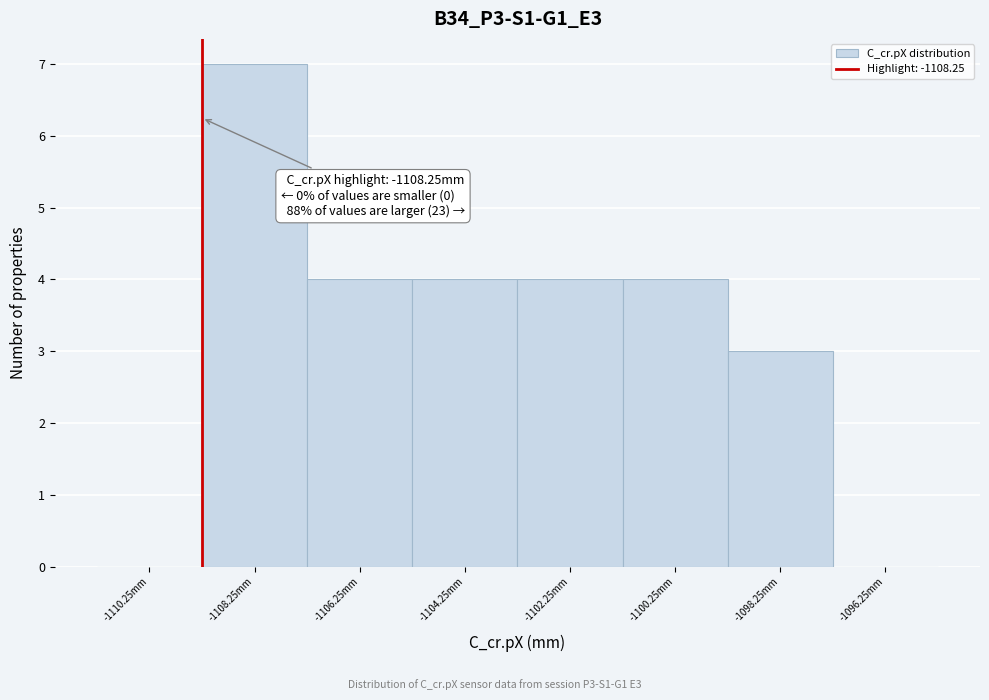

Reading left to right, transcribe all the data shown in this chart.

-1110.25mm=0	-1108.25mm=7	-1106.25mm=4	-1104.25mm=4	-1102.25mm=4	-1100.25mm=4	-1098.25mm=3	-1096.25mm=0